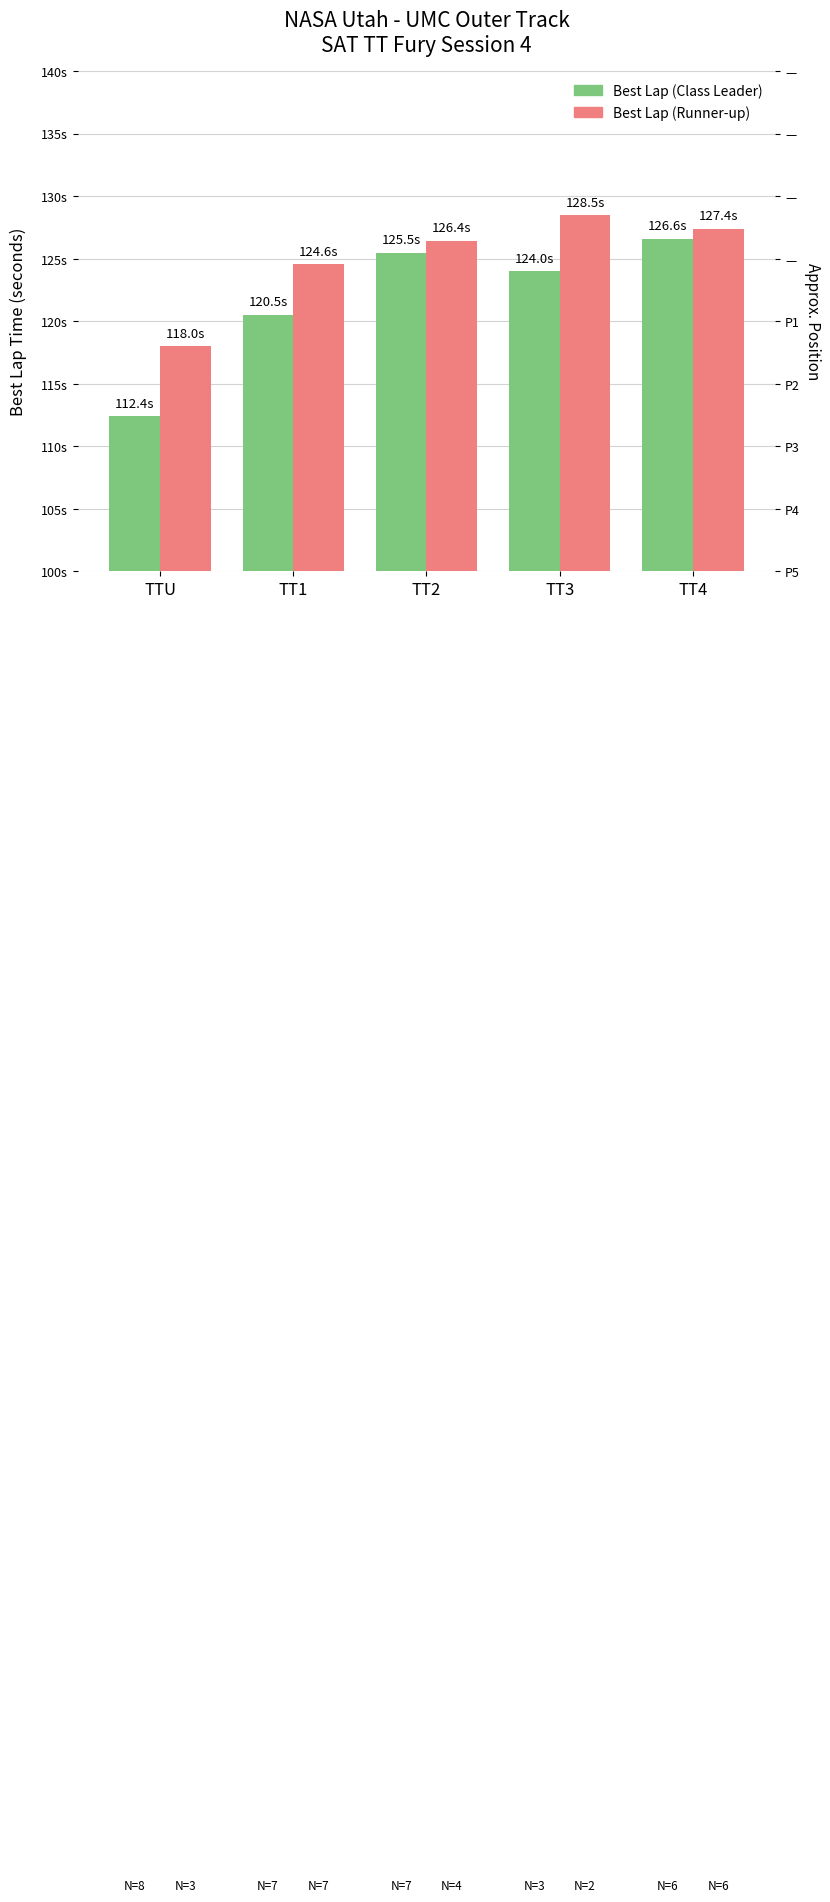

What is the label of the 2nd bar from the right?

TT3